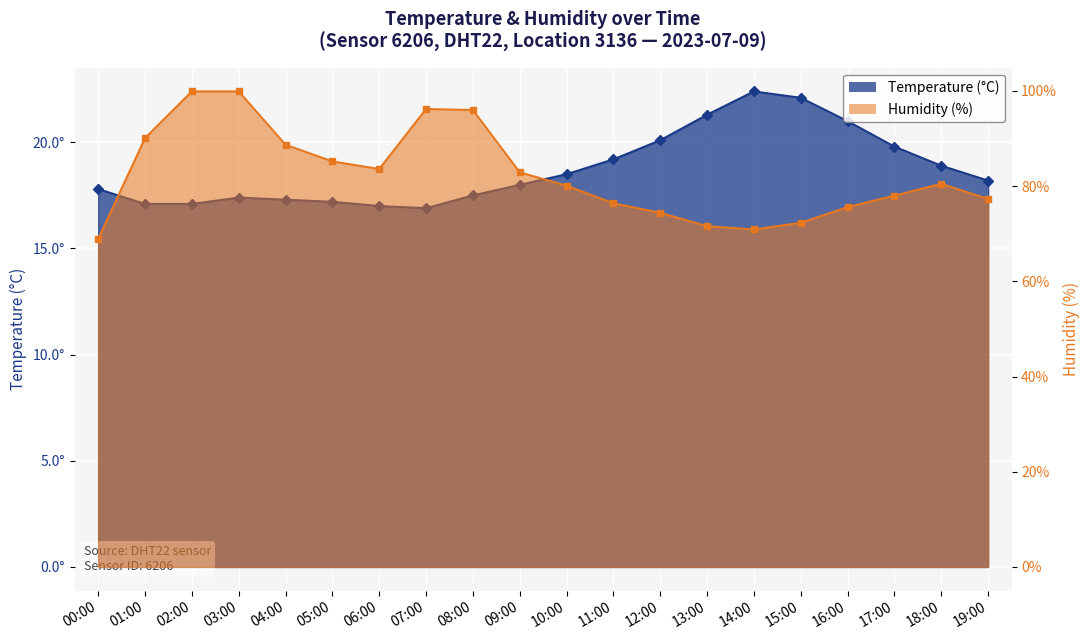

Reading left to right, transcribe all the data shown in this chart.

temperature: 17.8	17.1	17.1	17.4	17.3	17.2	17.0	16.9	17.5	18.0	18.5	19.2	20.1	21.3	22.4	22.1	21.0	19.8	18.9	18.2
humidity: 68.9	90.1	99.9	99.9	88.7	85.2	83.6	96.2	96.0	82.9	80.1	76.4	74.4	71.6	70.9	72.3	75.6	78.0	80.5	77.3